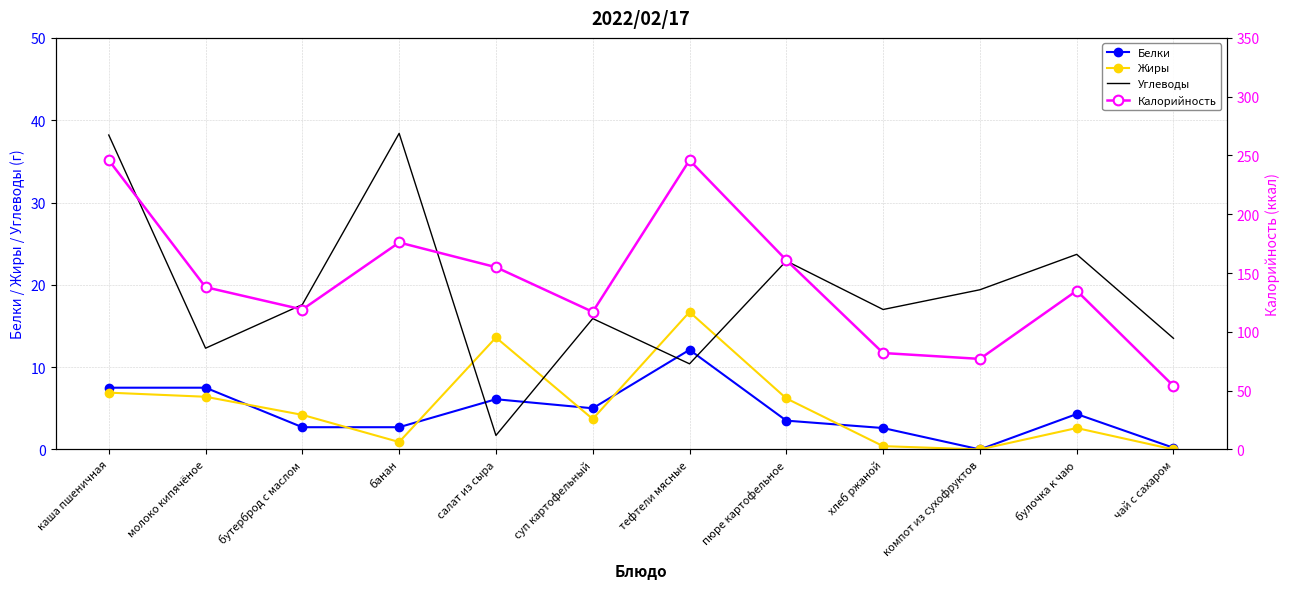

Which series ends up on top after the final intersection of Белки and Жиры?

Белки